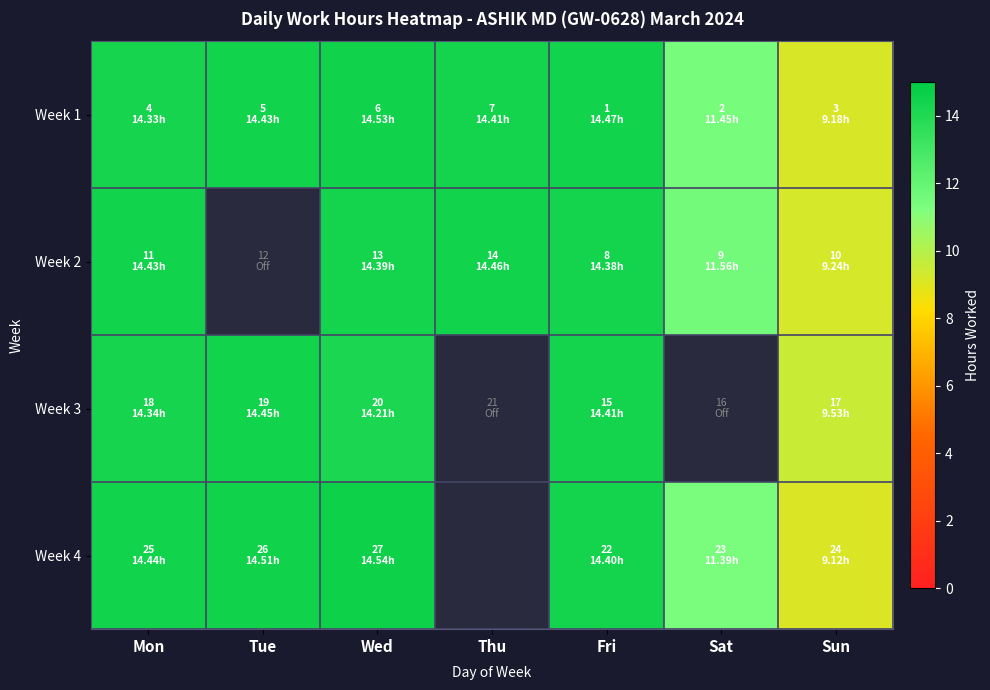

Is it true that row_0 equals 14.4 at Thu?

True